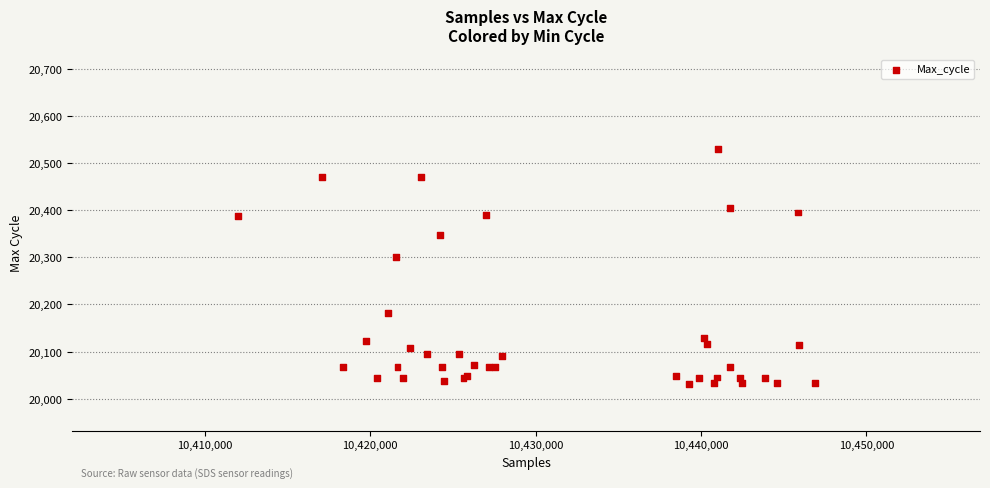

What Y value in the scatter plot is closest to 20281?

20300